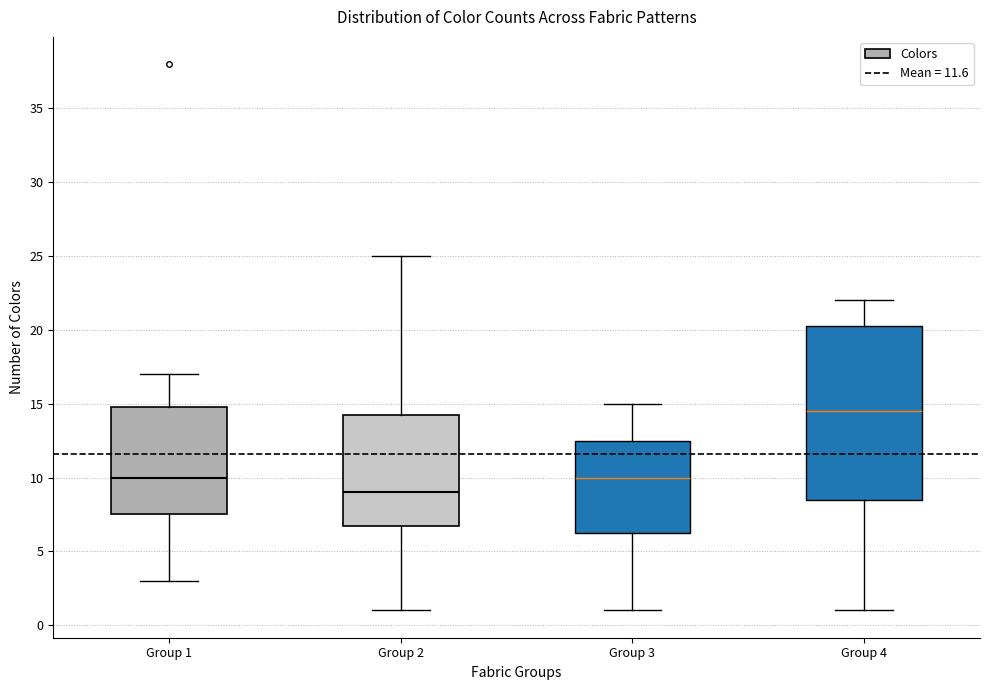

Which box's median line is the lowest?

Group 2